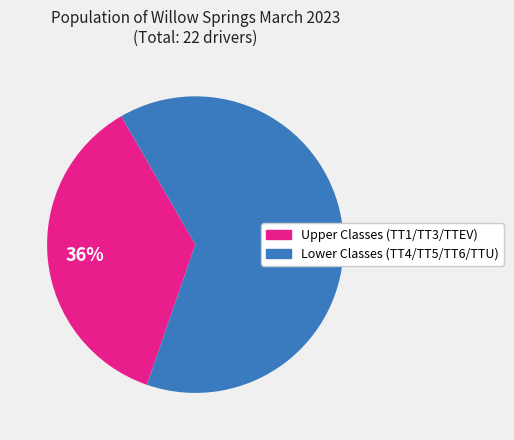

Does any single category account for the majority?

Yes